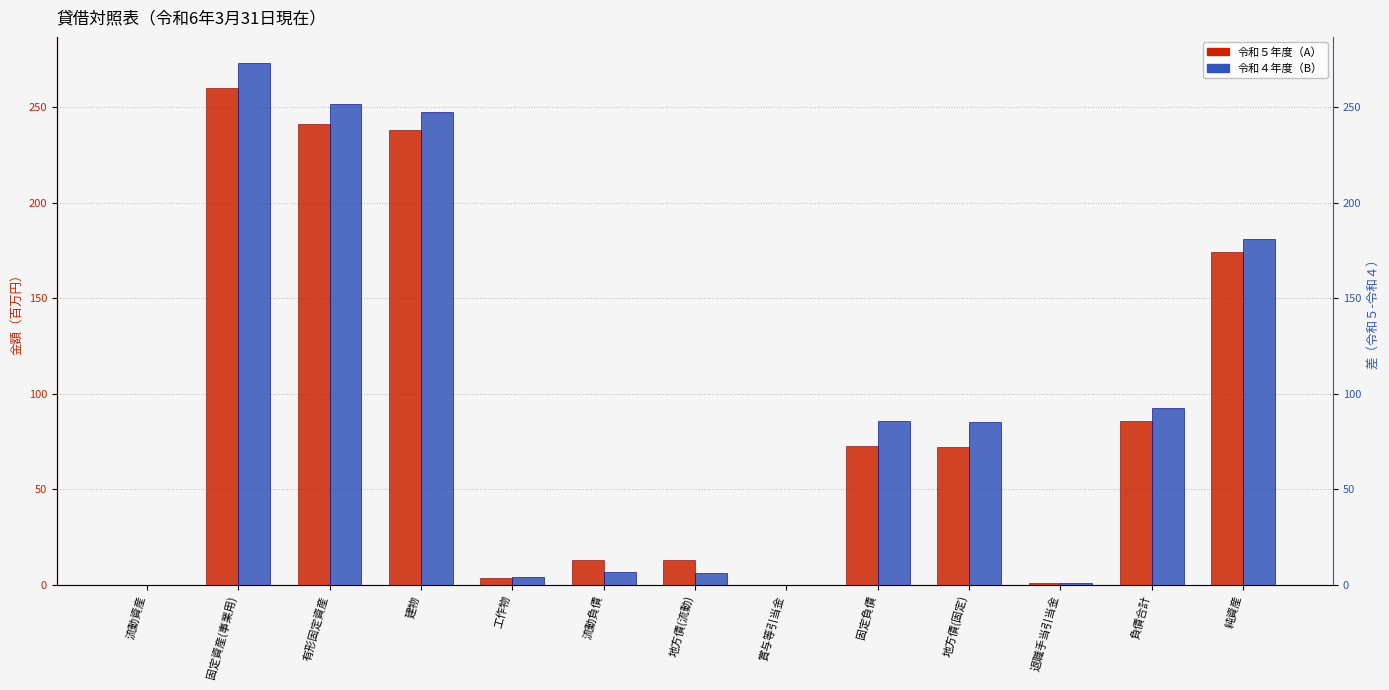

Reading left to right, what are all the values shown in this chart?

令和５年度: 0.0	260.0	241.0	237.7	3.3	13.2	13.1	0.1	72.6	71.9	0.7	85.8	174.1
令和４年度: 0.0	273.0	251.7	247.5	4.2	6.5	6.4	0.1	85.8	85.1	0.7	92.2	180.8